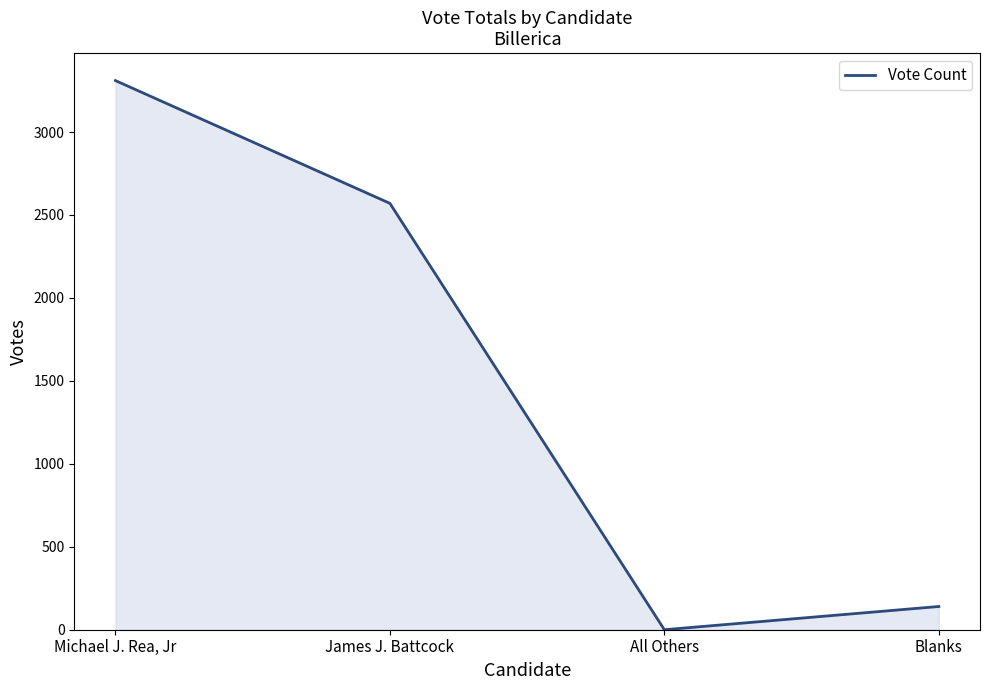

What is the change in value from Michael J. Rea, Jr to Blanks?

-3170